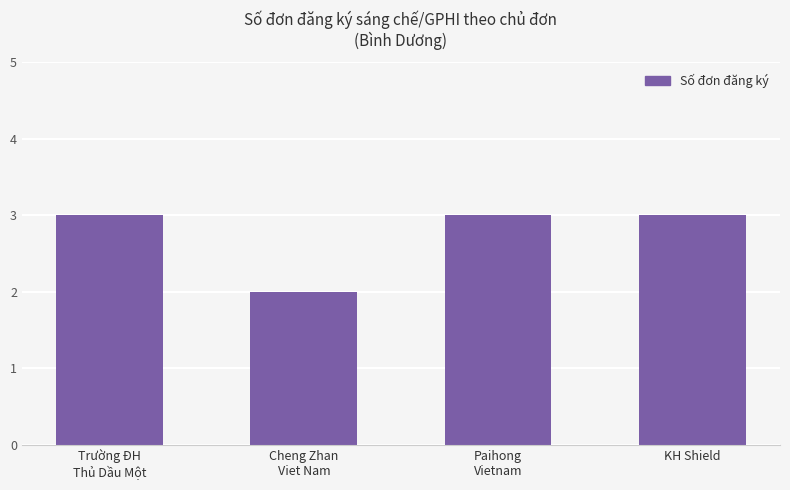

Does the chart contain stacked bars?

No